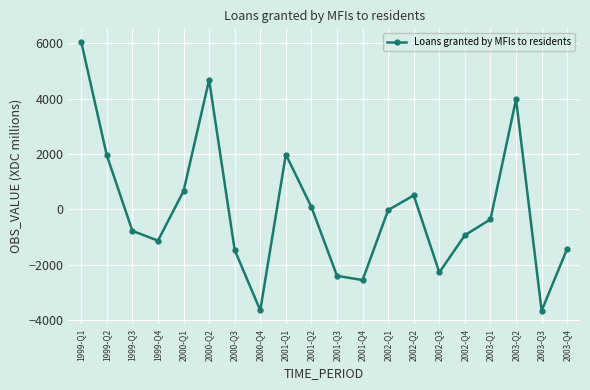

Does the chart have visible grid lines?

Yes